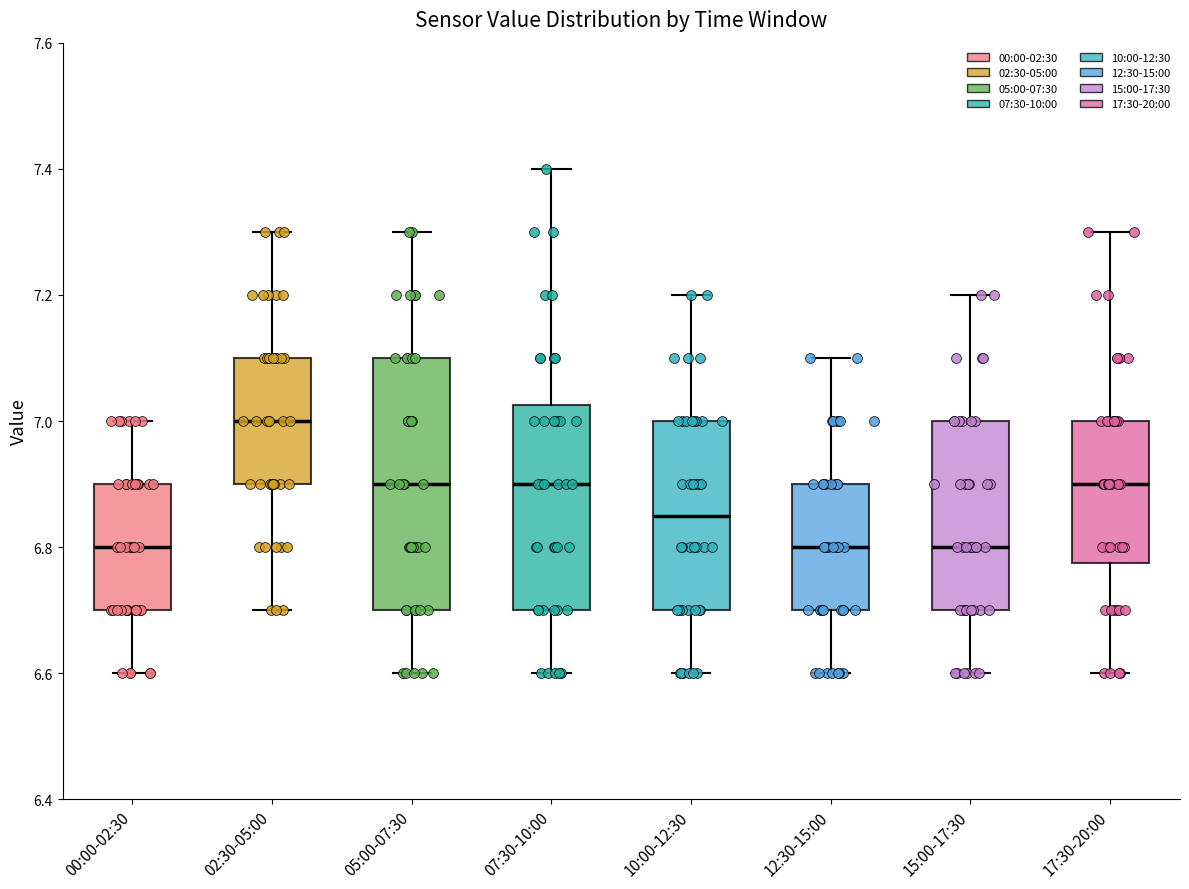

Reading left to right, read every box against the y-axis: the position of its median line, the range the box covers, and the ends of its whiskers. The values are not printed on the chart, so give them approximately, as read against the axis.

00:00-02:30: median 6.80, box 6.70 to 6.90, whiskers 6.60 to 7.00
02:30-05:00: median 7.00, box 6.90 to 7.10, whiskers 6.70 to 7.30
05:00-07:30: median 6.90, box 6.70 to 7.10, whiskers 6.60 to 7.30
07:30-10:00: median 6.90, box 6.70 to 7.02, whiskers 6.60 to 7.40
10:00-12:30: median 6.86, box 6.70 to 7.00, whiskers 6.60 to 7.20
12:30-15:00: median 6.80, box 6.70 to 6.90, whiskers 6.60 to 7.10
15:00-17:30: median 6.80, box 6.70 to 7.00, whiskers 6.60 to 7.20
17:30-20:00: median 6.90, box 6.78 to 7.00, whiskers 6.60 to 7.30